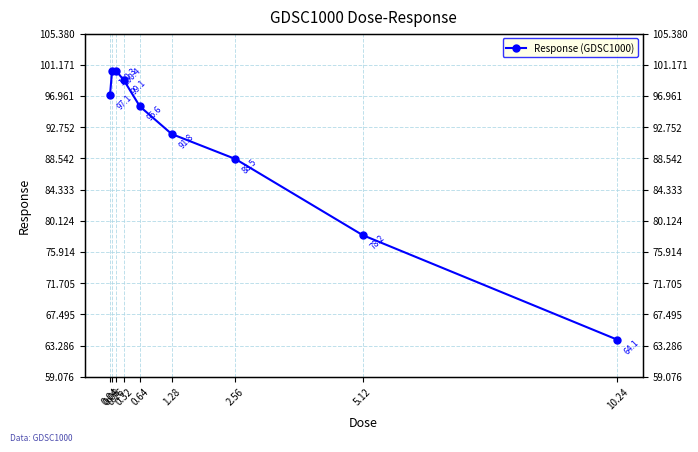

Reading left to right, transcribe all the data shown in this chart.

0.04=97.1	0.08=100.3	0.16=100.4	0.32=99.1	0.64=95.6	1.28=91.8	2.56=88.5	5.12=78.2	10.24=64.1